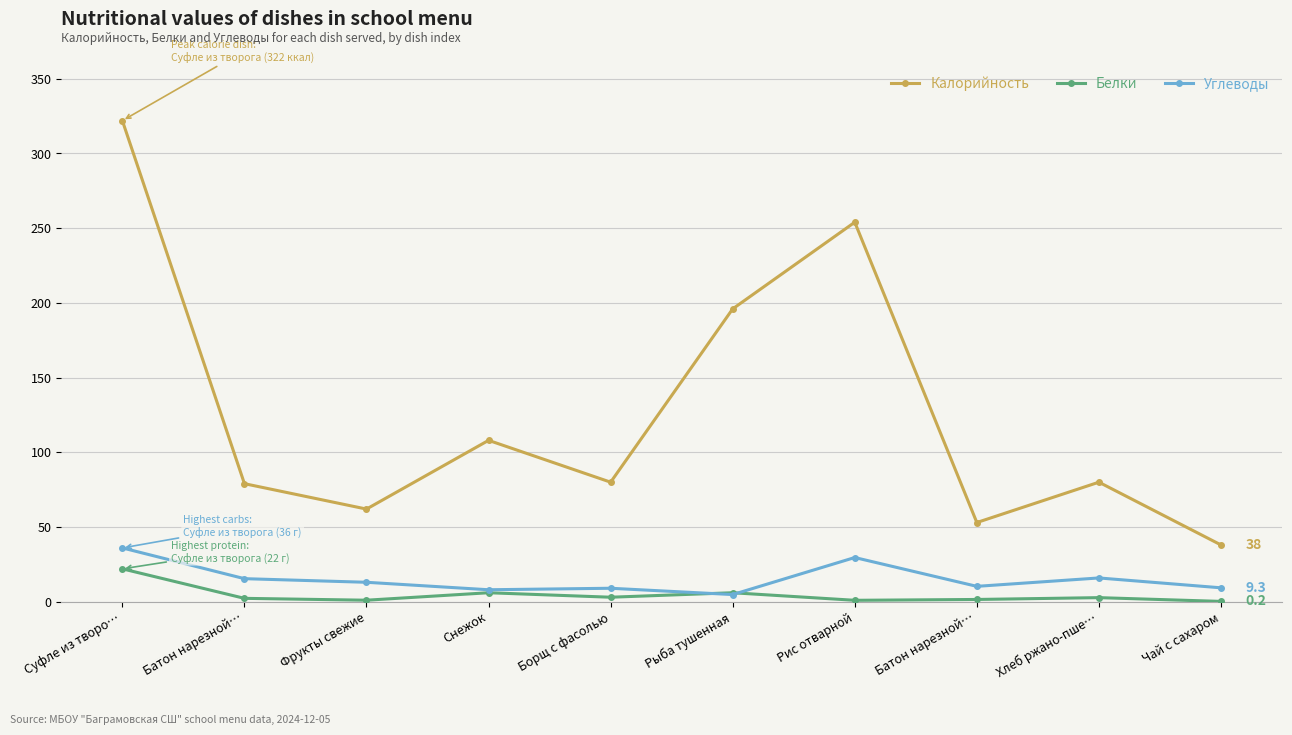

What is the value of the Белки point at the 5th from the left?

3.0